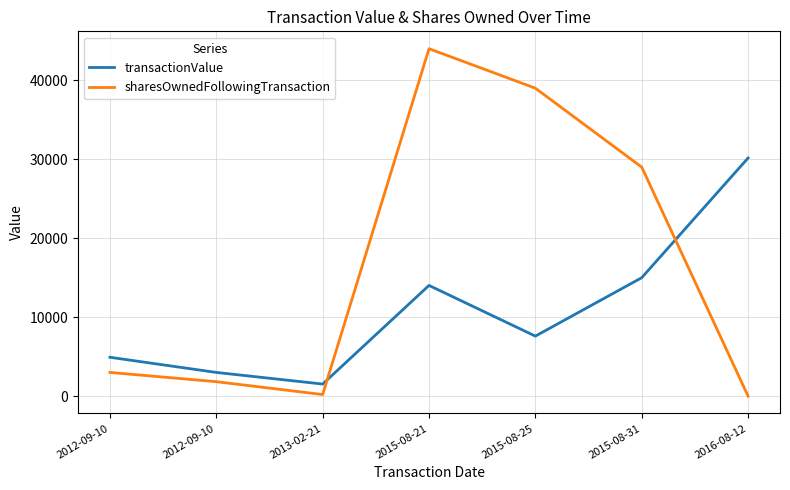

Which category has the highest value in the transactionValue series?

2016-08-12